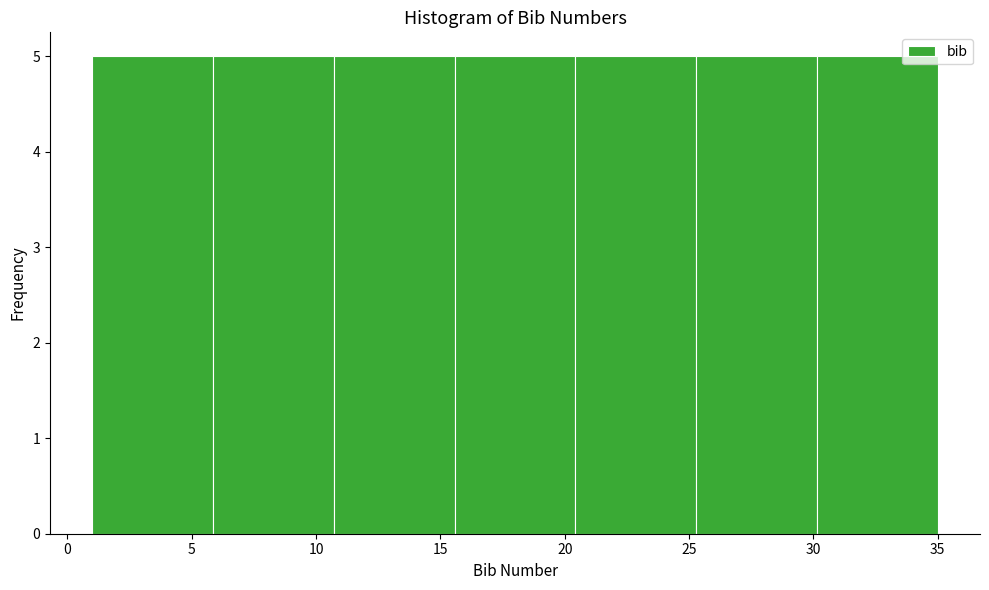

What is the height of the bar covering 25.5 to 30.0 on the x-axis? Neither the bar edges nor the heights are printed on the chart, so give them approximately, as read against the axes.

5